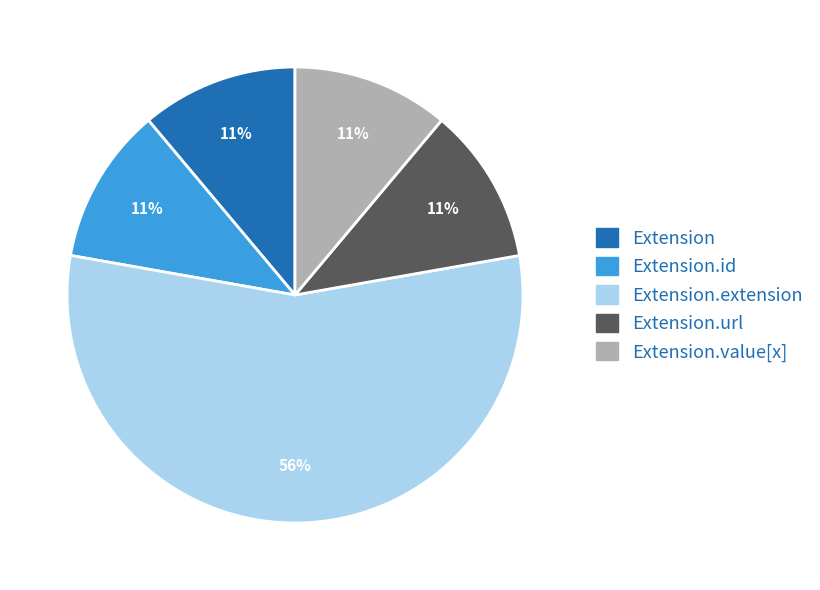

How many slices are in this pie chart?

5